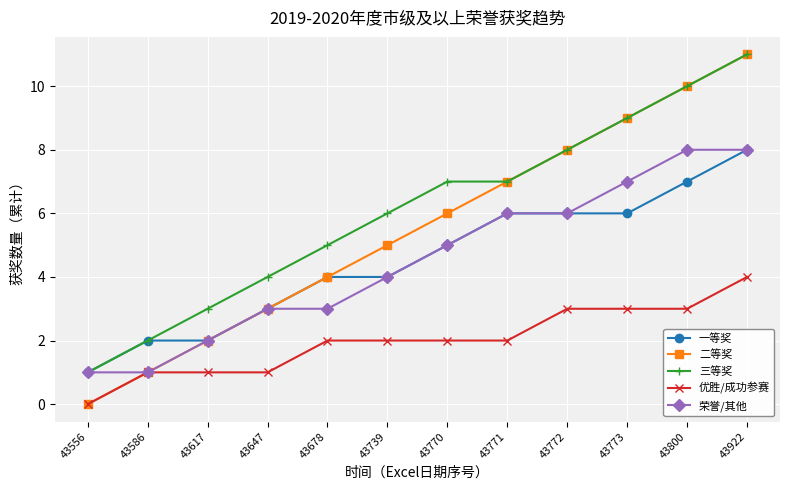

What is the difference between the maximum and second lowest values in the 荣誉/其他 series?

7